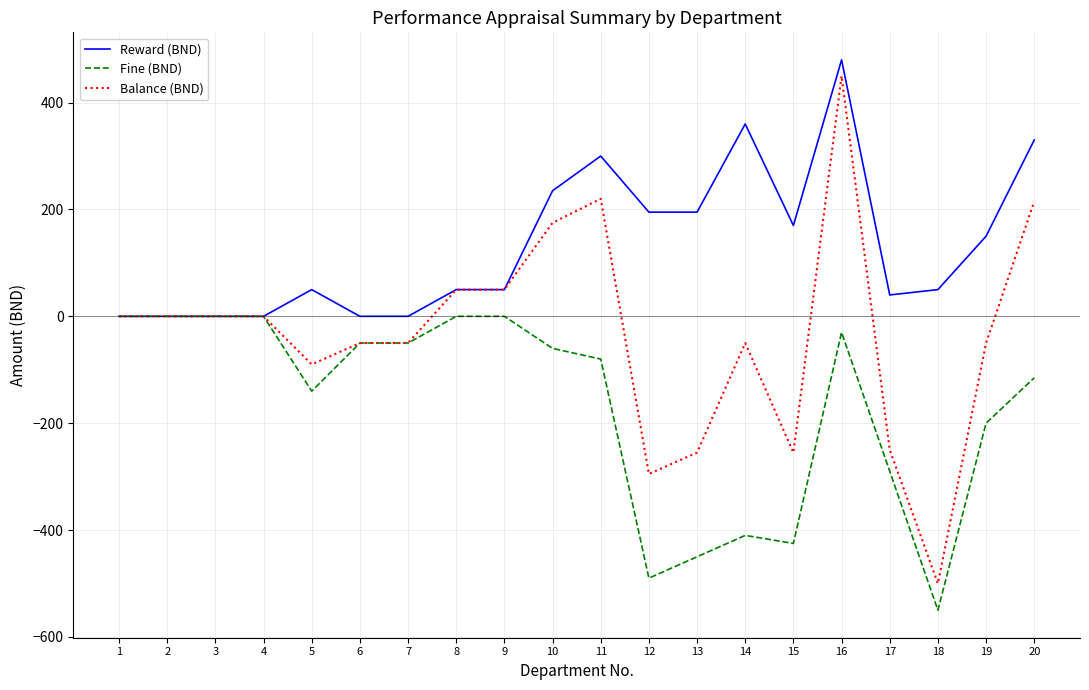

Reading right to left, list all the values displayed in this chart.

Reward (BND): 330	150	50	40	480	170	360	195	195	300	235	50	50	0	0	50	0	0	0	0
Fine (BND): -115	-200	-550	-290	-30	-425	-410	-450	-490	-80	-60	0	0	-50	-50	-140	0	0	0	0
Balance (BND): 215	-50	-500	-250	450	-255	-50	-255	-295	220	175	50	50	-50	-50	-90	0	0	0	0